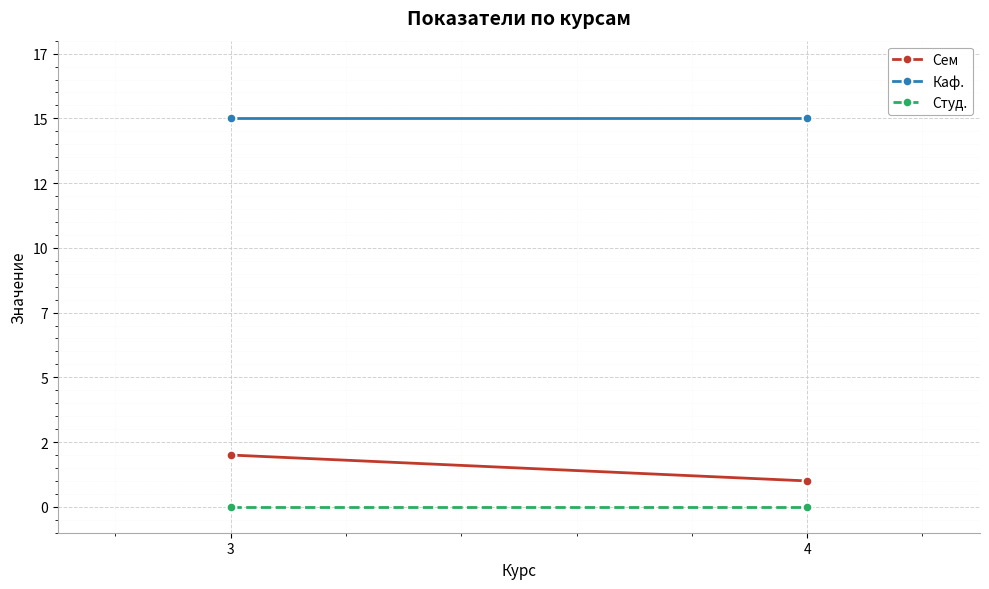

Rank the series by their maximum value, from highest to lowest.

Каф., Сем, Студ.